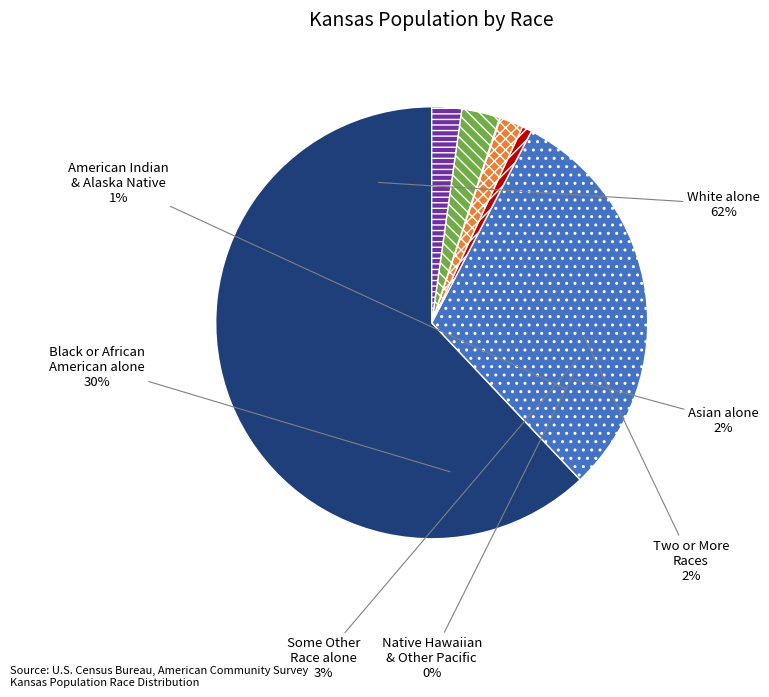

What is the smallest slice in the pie chart?

Native Hawaiian and Other Pacific